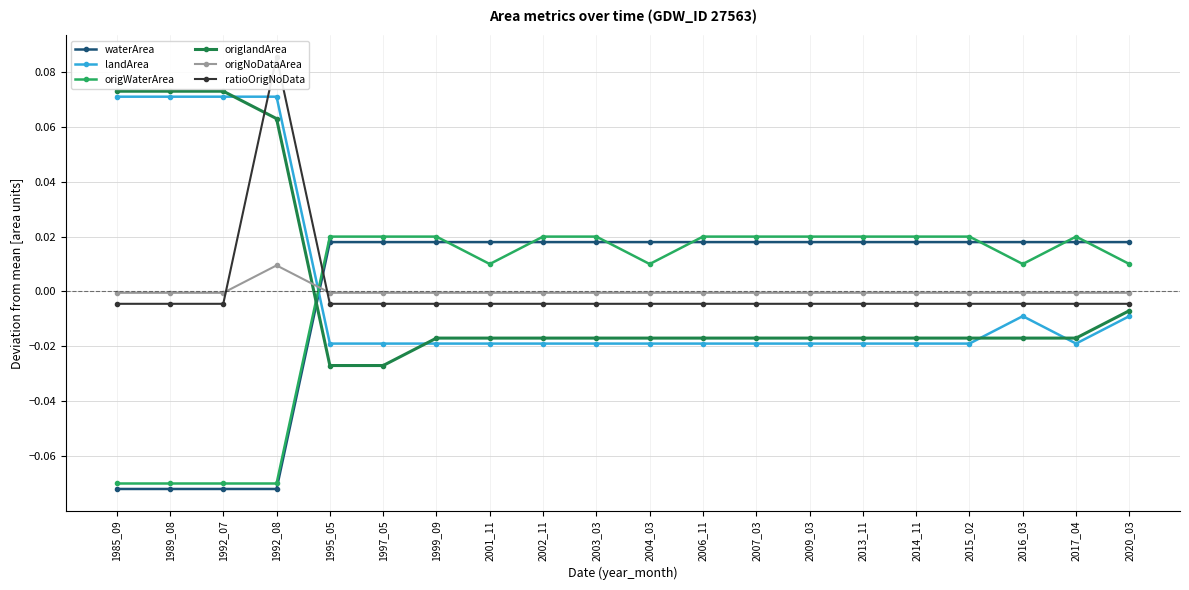

What are all the series names shown in the legend?

waterArea, landArea, origWaterArea, origlandArea, origNoDataArea, ratioOrigNoData